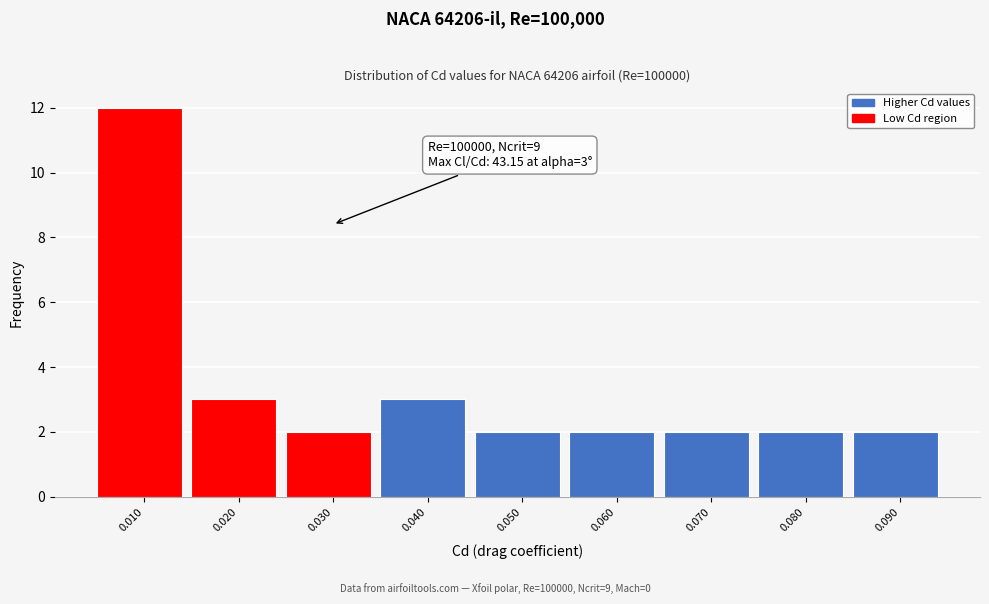

Reading right to left, list all the values displayed in this chart.

2	2	2	2	2	3	2	3	12